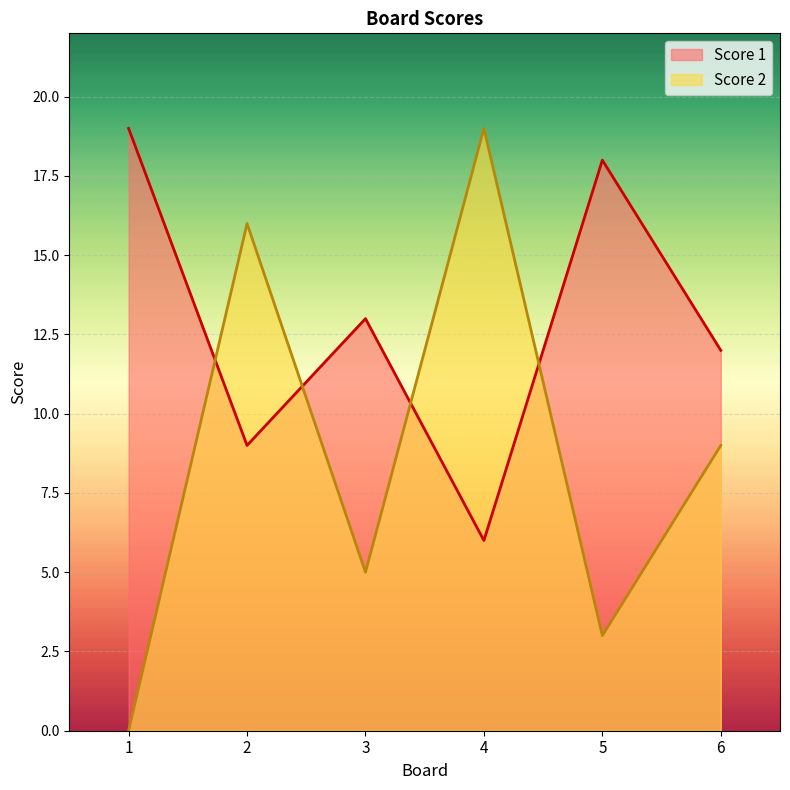

After their last crossing, which series has the higher values: Score 1 or Score 2?

Score 1